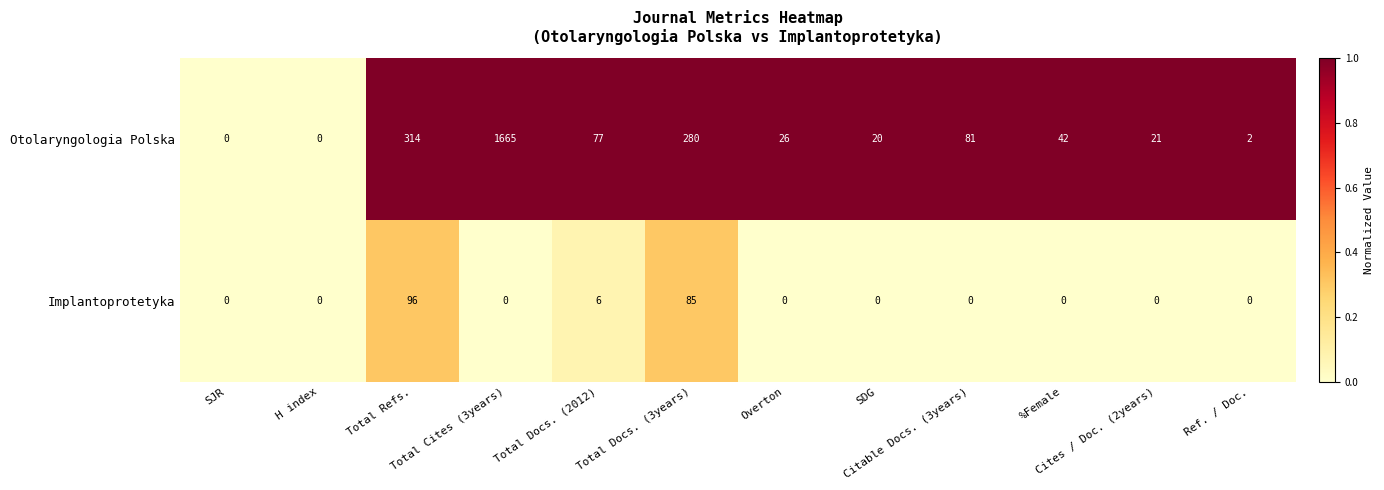

Rank the series by their maximum value, from highest to lowest.

Otolaryngologia Polska, Implantoprotetyka